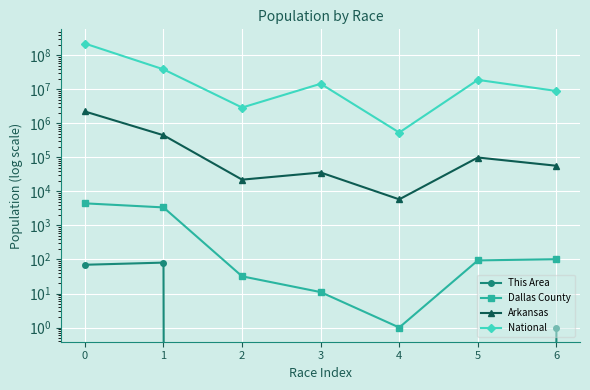

Reading right to left, what are all the values shown in this chart?

This Area: 1	0	0	0	0	81	70
Dallas County: 102	94	1	11	32	3400	4476
Arkansas: 57010	99571	5863	36102	22248	449895	2245229
National: 9009073	19107368	540013	14674252	2932248	38929319	223553265